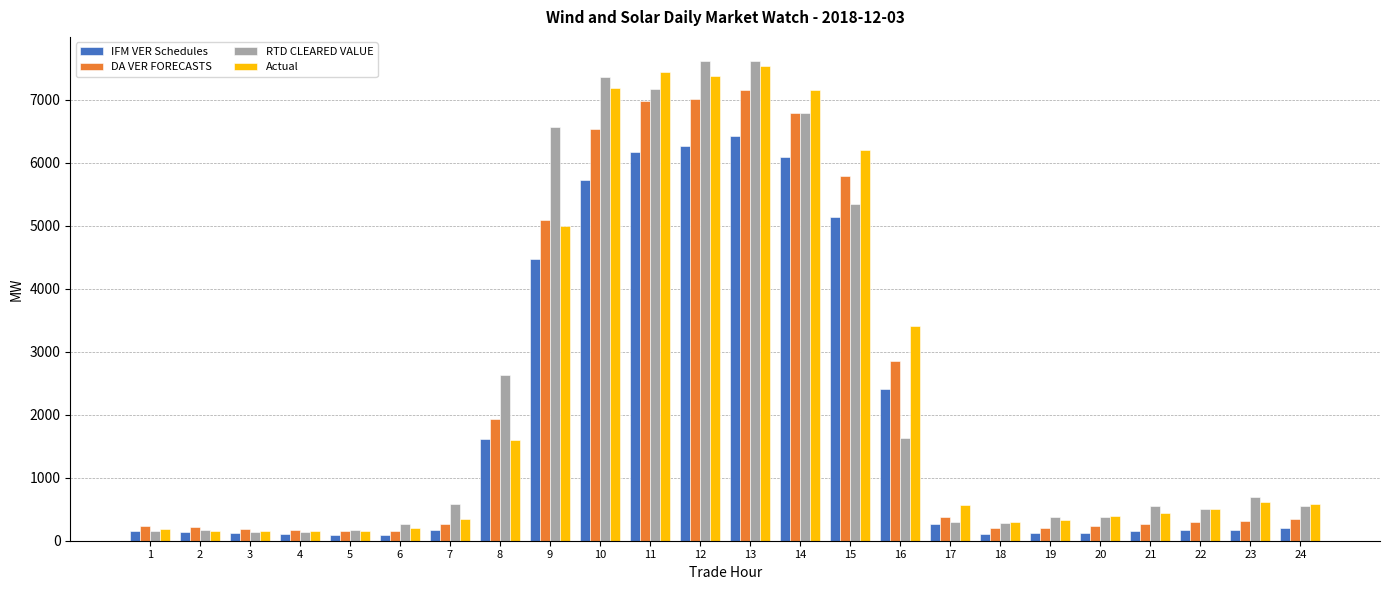

Is the value of IFM VER Schedules at 10 greater than the value of DA VER FORECASTS at 11?

No